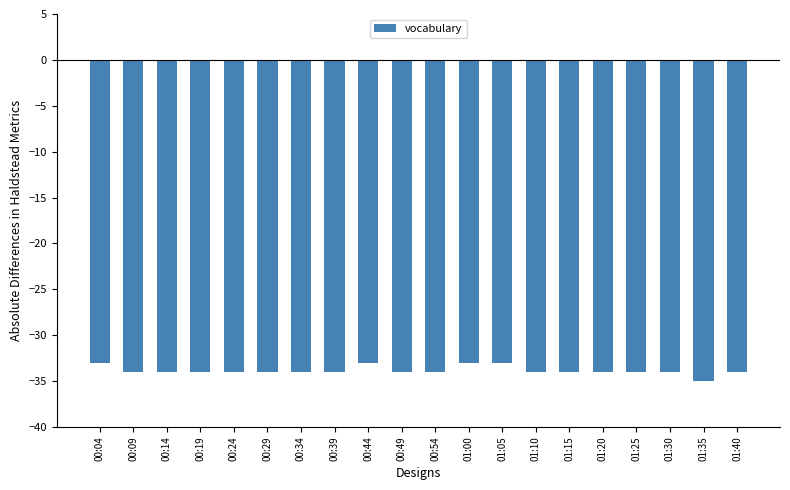

Where does the data first go above -34?

00:04